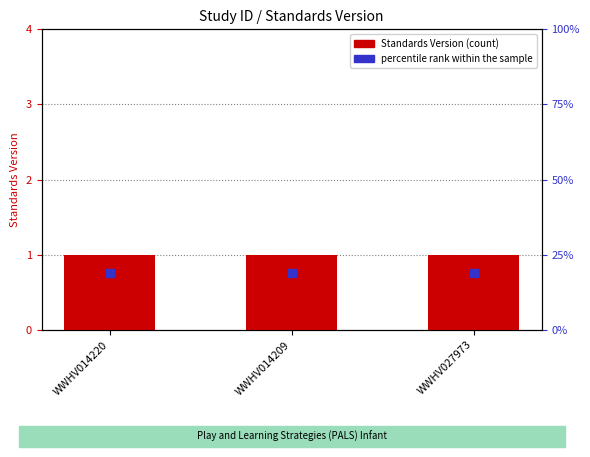

At which category is the sum across all series the highest?

WWHV014220